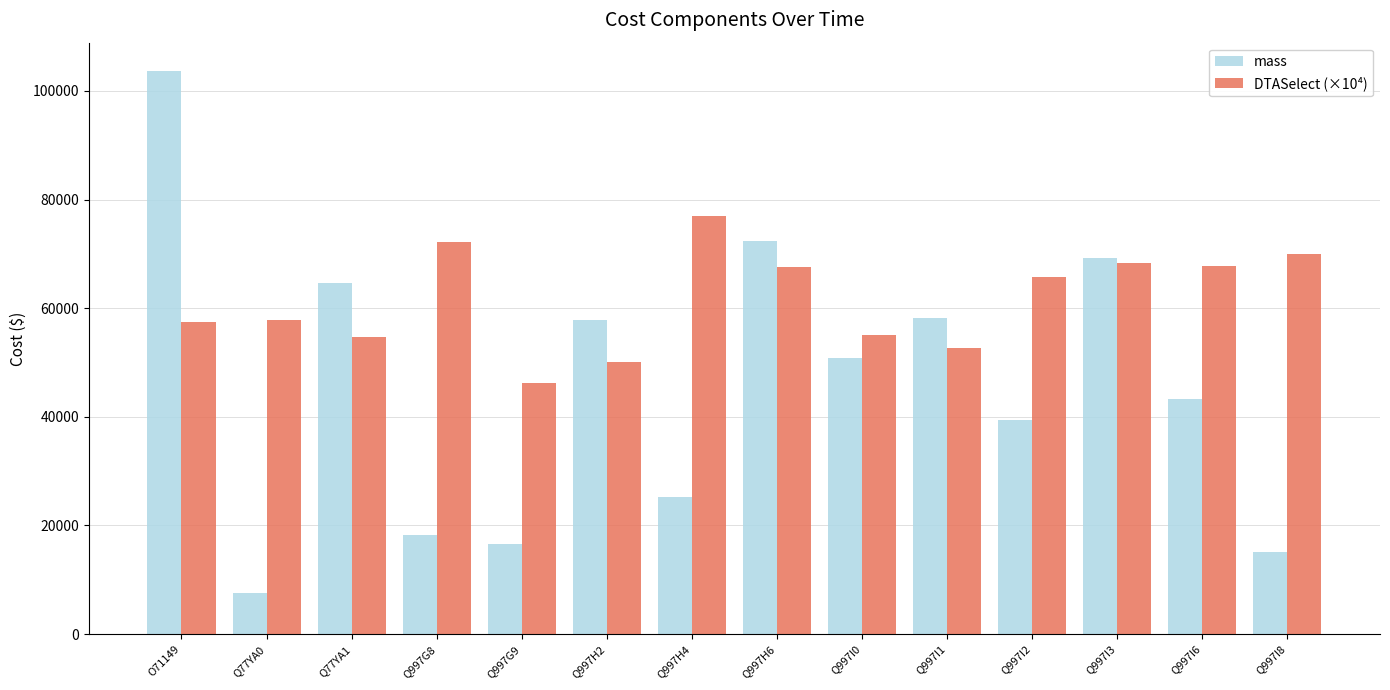

Which series has the widest spread of values?

mass